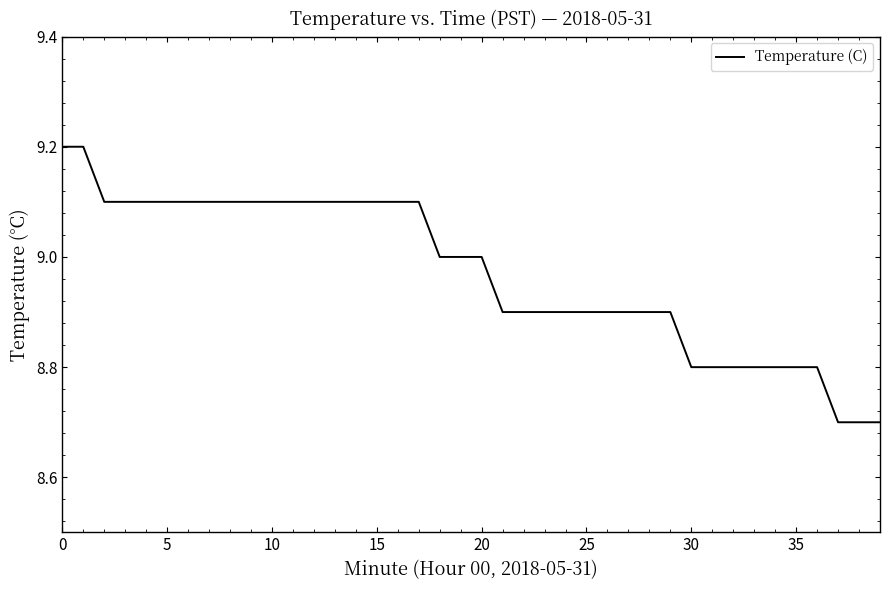

What is the difference between the maximum and minimum values?

0.5